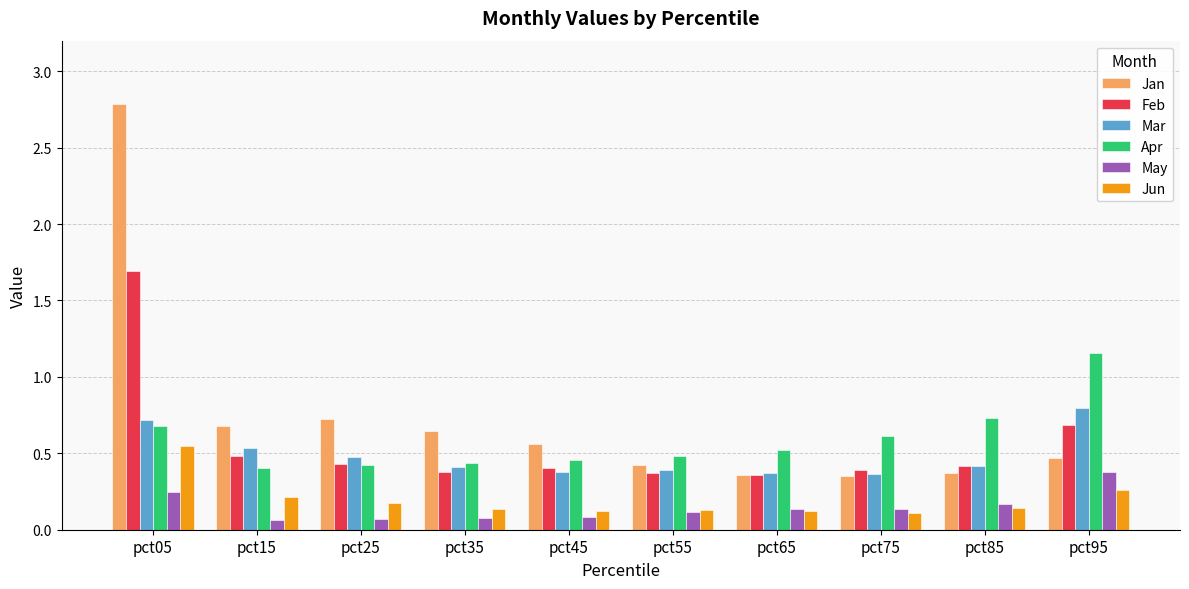

What are all the series names shown in the legend?

Jan, Feb, Mar, Apr, May, Jun